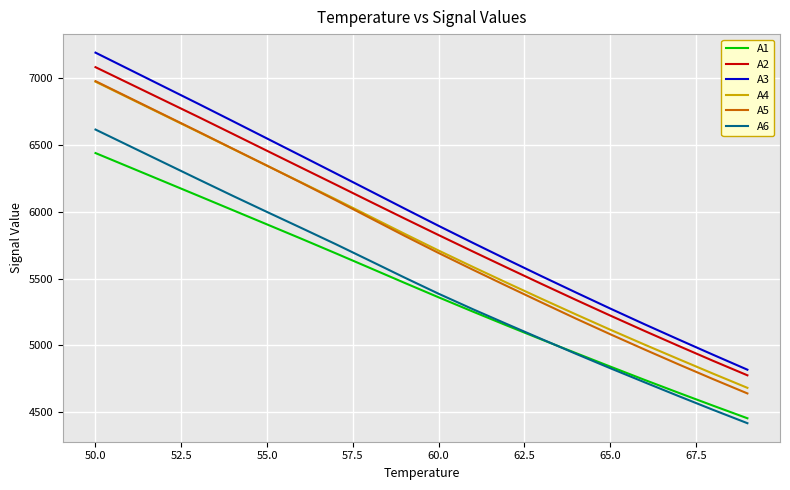

Is this an area chart (filled region under the line)?

No